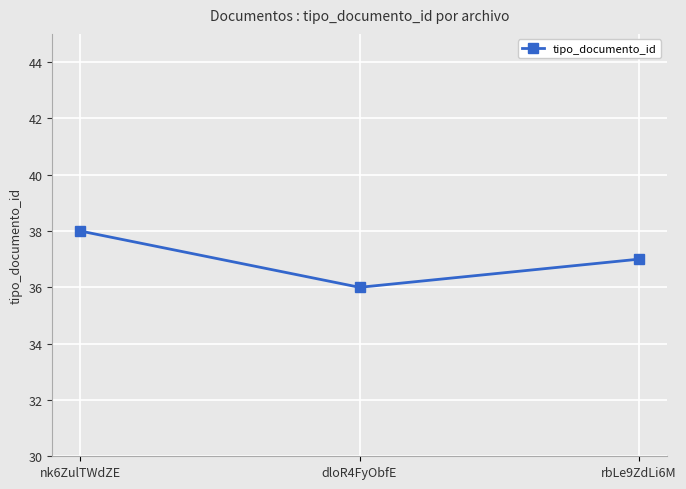

Where is the data nearest to the value 37?

rbLe9ZdLi6M